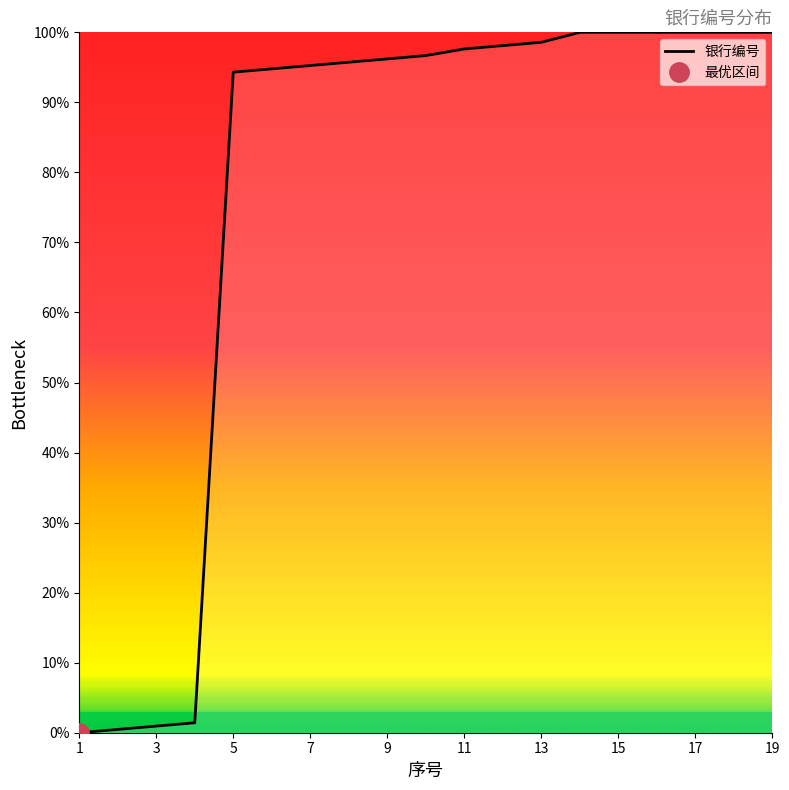

How many series are shown in this chart?

1